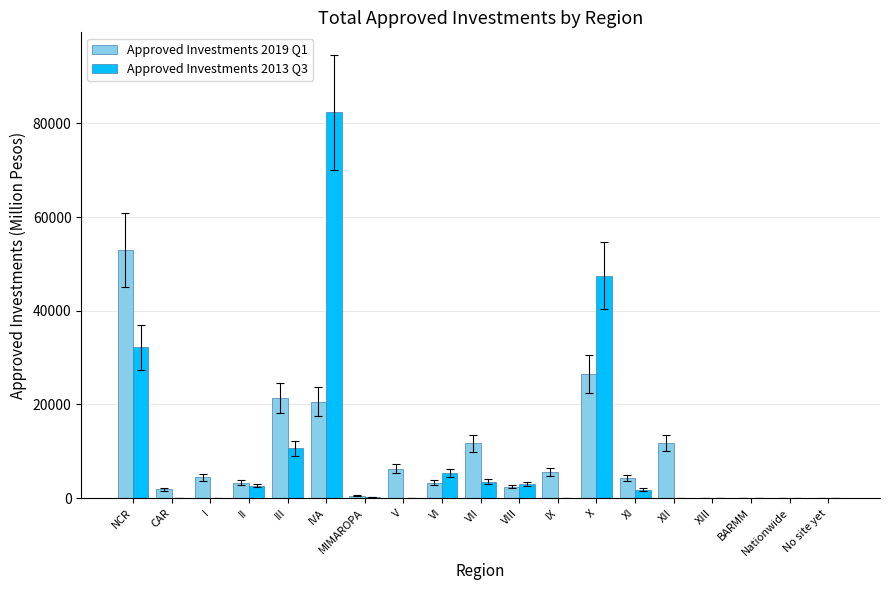

How many data points in Approved Investments 2019 Q1 are above 4250?

10